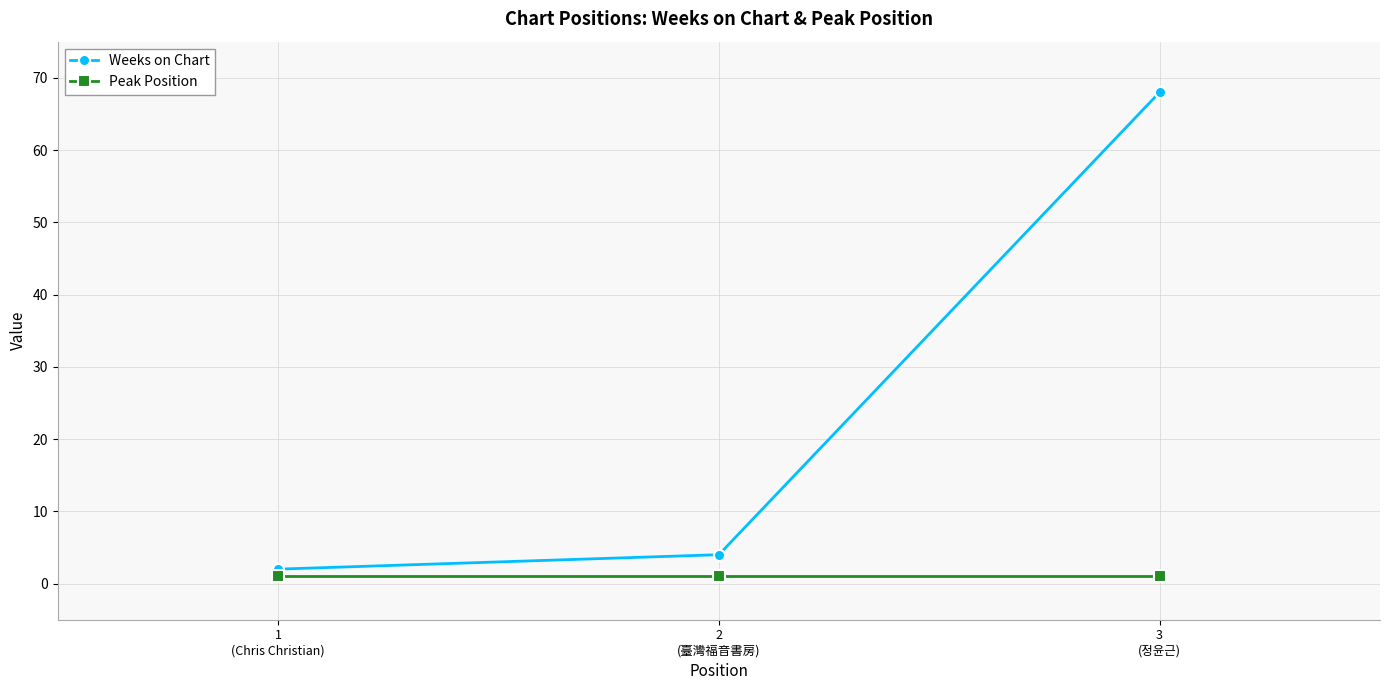

List the series in order of their peak value, highest first.

Weeks on Chart, Peak Position